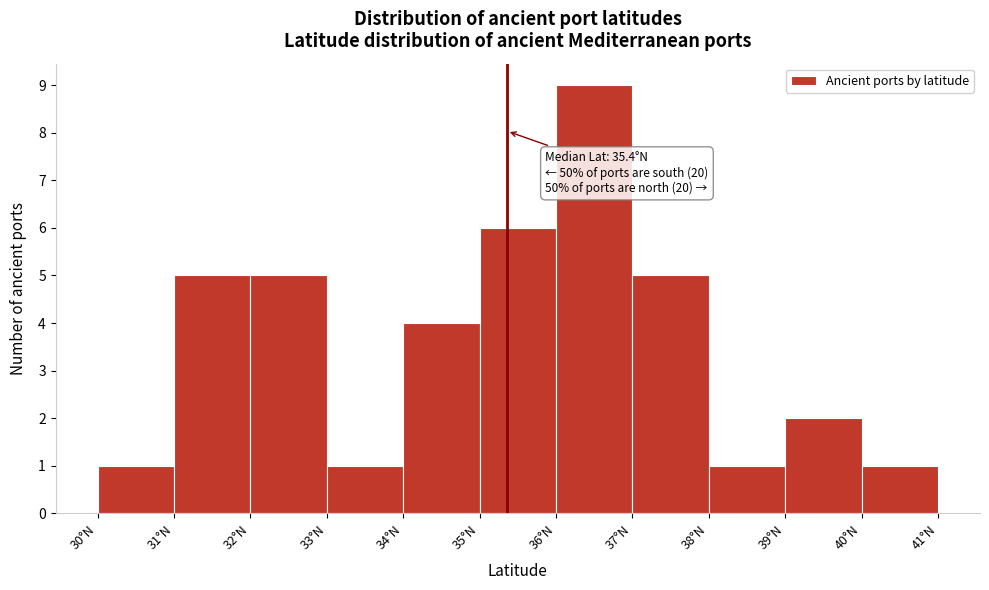

Which range on the x-axis has the tallest bar?

36 to 37